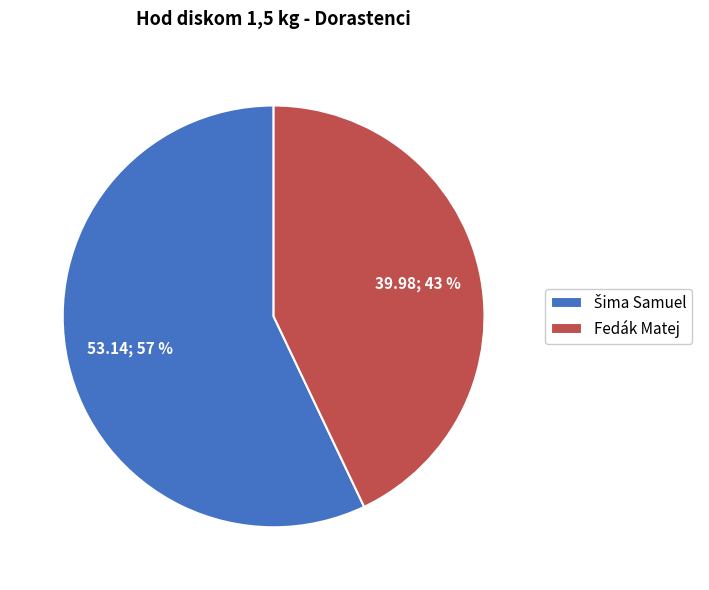

To the nearest percent, what is the difference between the largest and smallest slice percentages?

14%